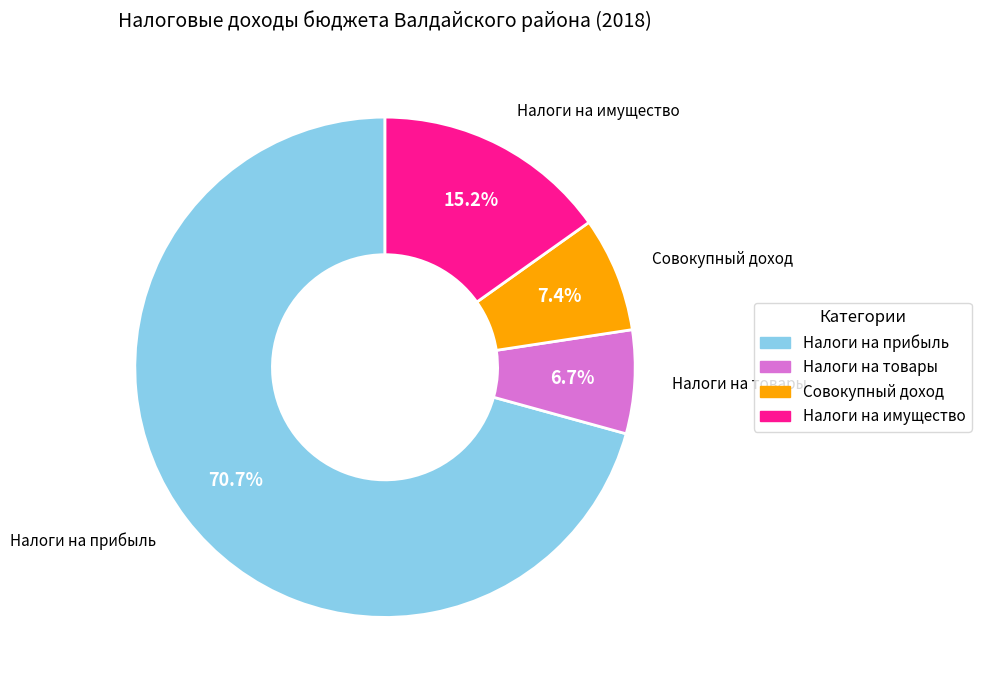

Between Налоги на имущество and Налоги на товары, which is larger?

Налоги на имущество